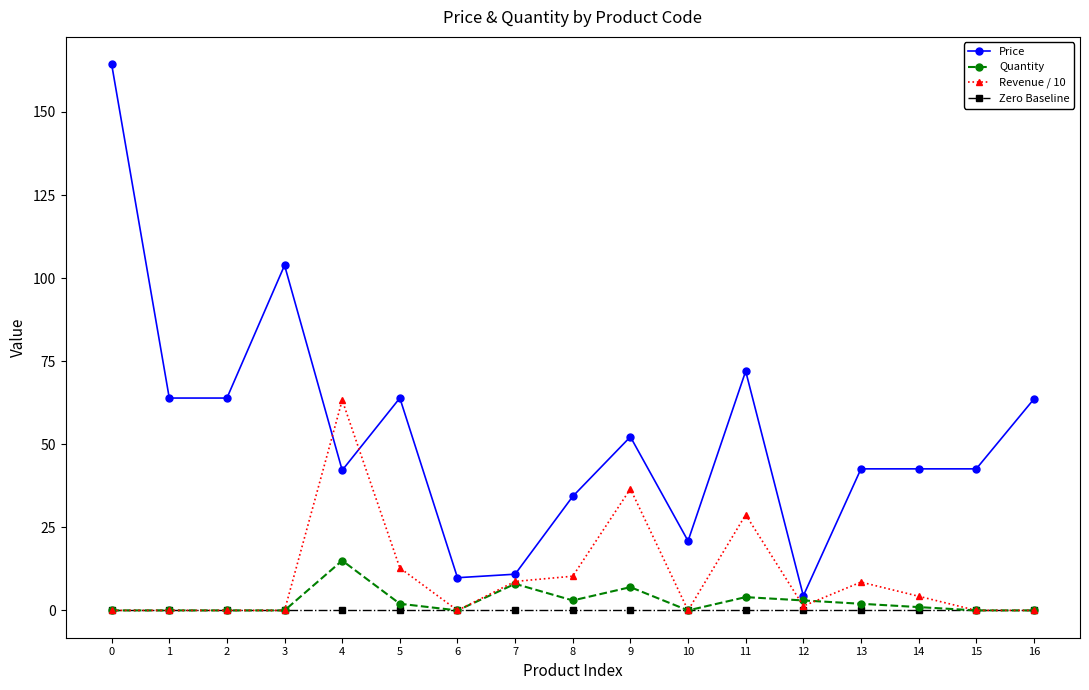

Which series has the largest total across all categories?

Price